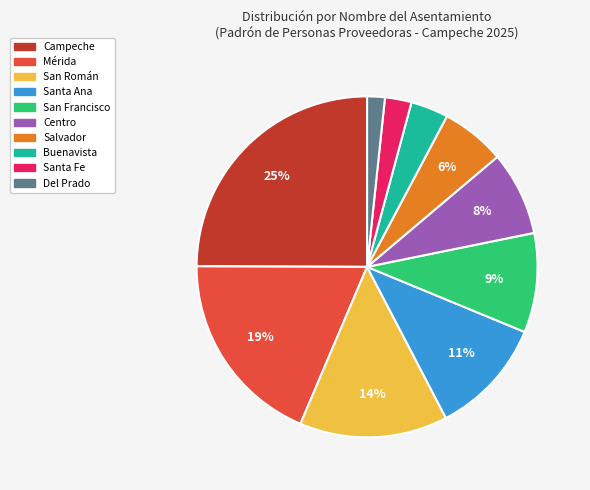

Is it true that Centro is 8% of the pie?

True